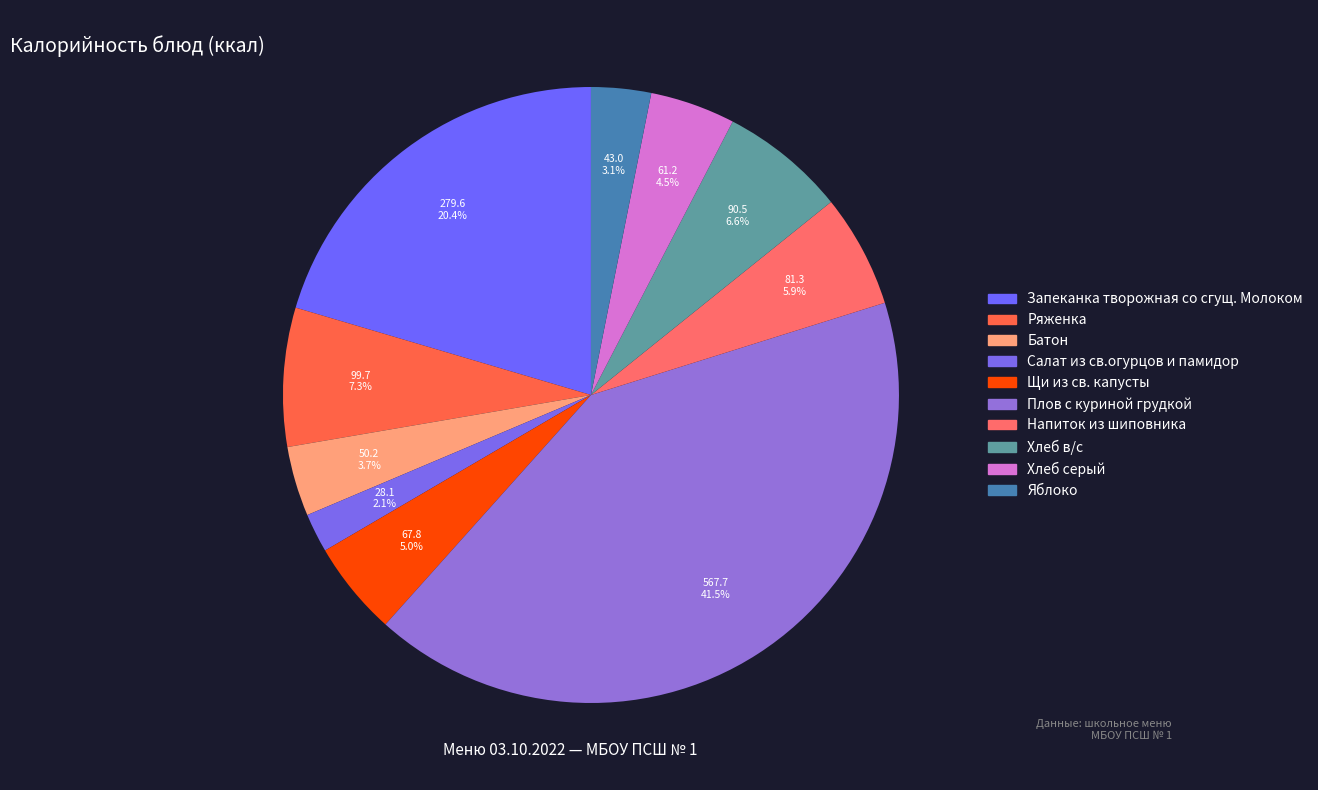

Does Салат из св.огурцов и памидор account for over 50% of the chart?

No